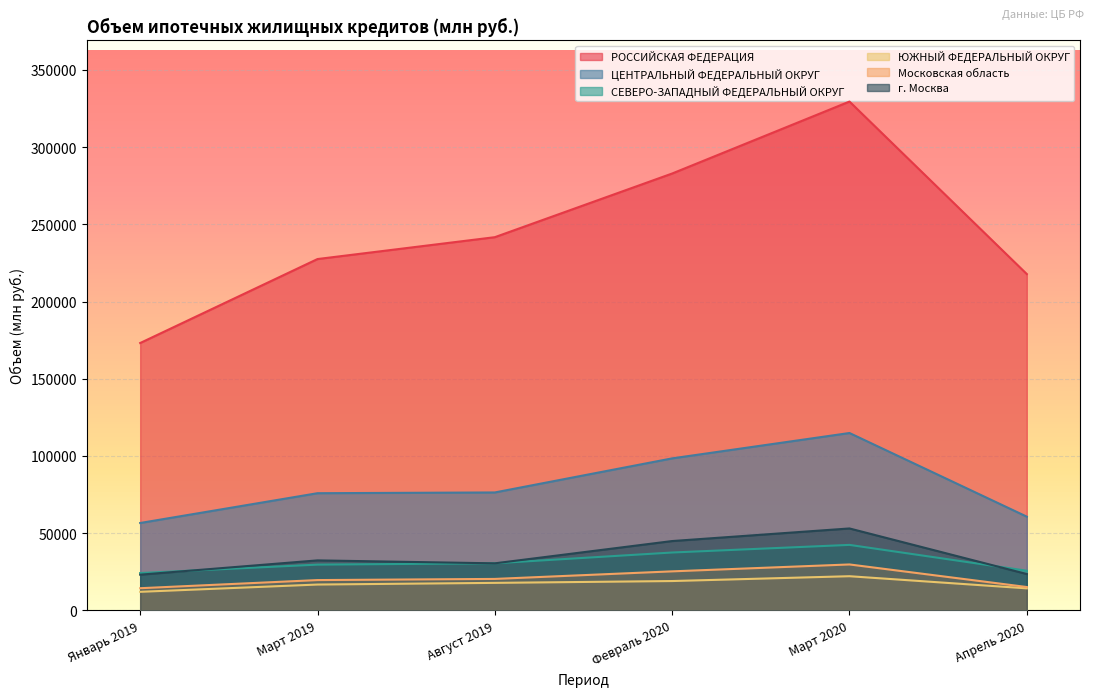

Reading right to left, extract all data points from this chart.

РОССИЙСКАЯ ФЕДЕРАЦИЯ: Апрель 2020=217771	Март 2020=329468	Февраль 2020=282875	Август 2019=241650	Март 2019=227491	Январь 2019=173119
ЦЕНТРАЛЬНЫЙ ФЕДЕРАЛЬНЫЙ ОКРУГ: Апрель 2020=60693	Март 2020=114852	Февраль 2020=98429	Август 2019=76363	Март 2019=75875	Январь 2019=56585
СЕВЕРО-ЗАПАДНЫЙ ФЕДЕРАЛЬНЫЙ ОКРУГ: Апрель 2020=25681	Март 2020=42409	Февраль 2020=37477	Август 2019=30506	Март 2019=29634	Январь 2019=24176
ЮЖНЫЙ ФЕДЕРАЛЬНЫЙ ОКРУГ: Апрель 2020=14270	Март 2020=22127	Февраль 2020=19003	Август 2019=17814	Март 2019=16738	Январь 2019=12026
Московская область: Апрель 2020=15127	Март 2020=29742	Февраль 2020=25275	Август 2019=20373	Март 2019=19627	Январь 2019=14357
г. Москва: Апрель 2020=23537	Март 2020=53051	Февраль 2020=44898	Август 2019=30466	Март 2019=32378	Январь 2019=23117